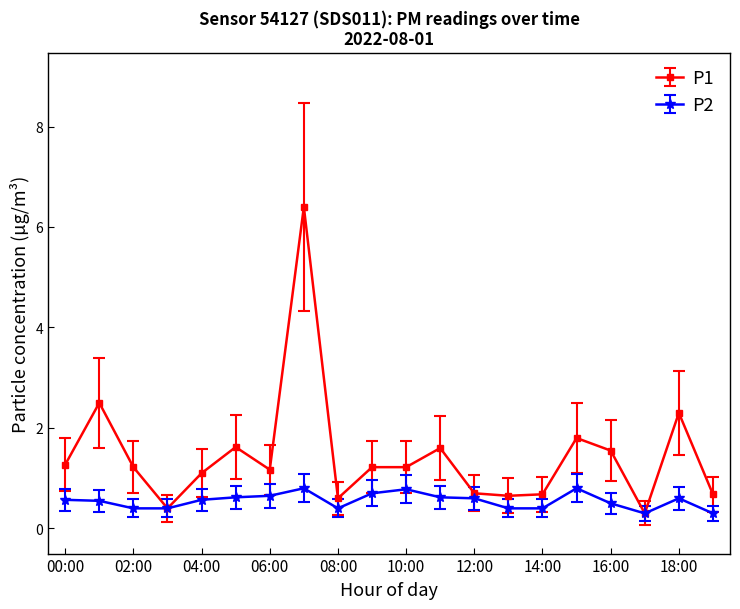

Which series has the widest spread of values?

P1